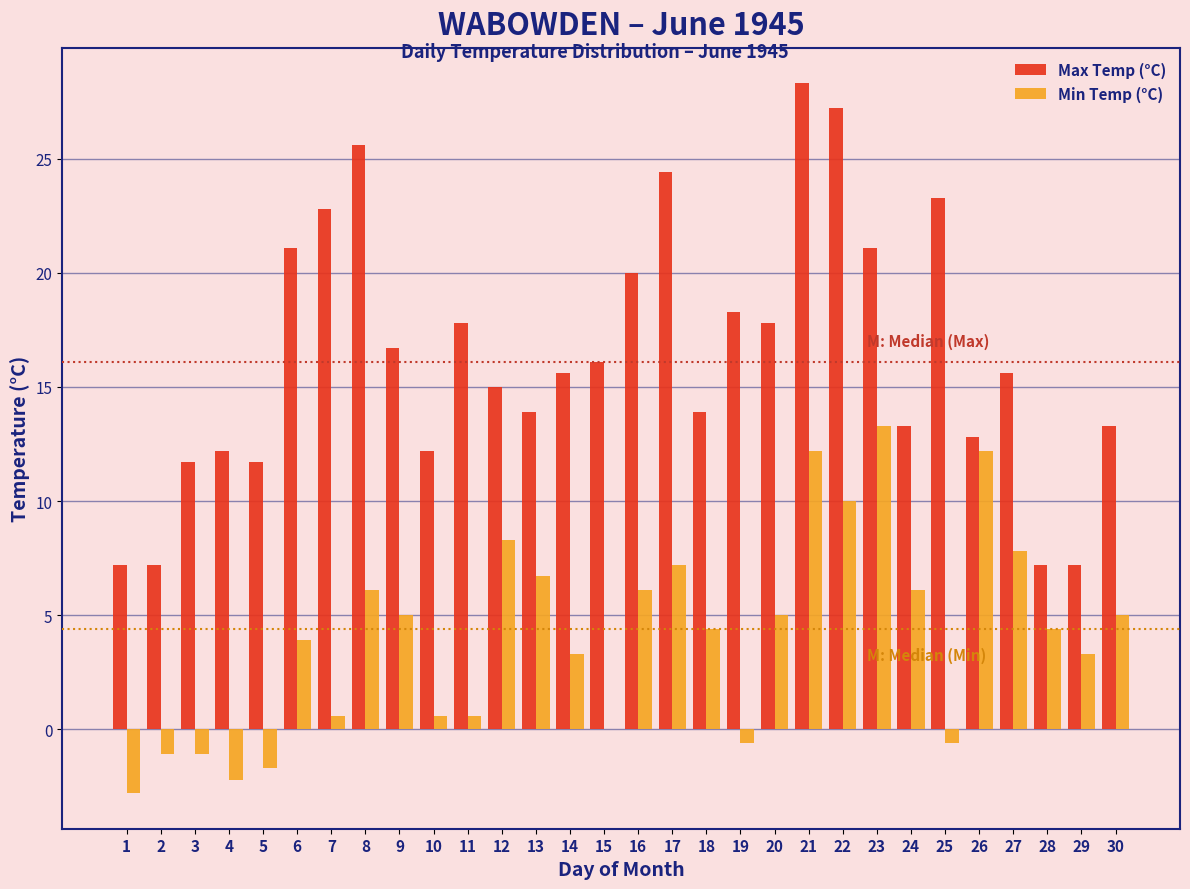

Is it true that Min Temp (°C) equals 4.6 at 26?

False